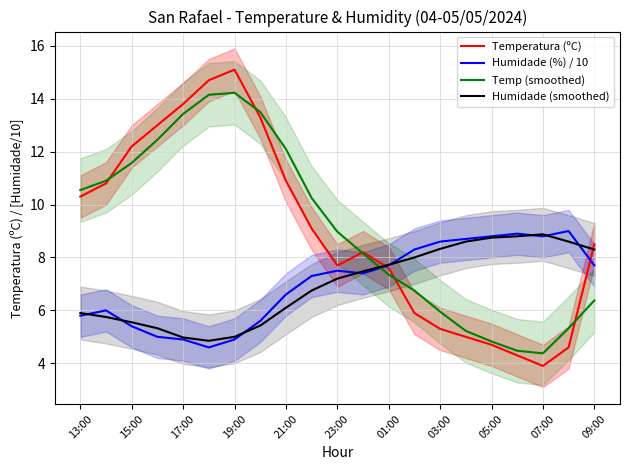

True or false: Humidade (%) / 10 and Temp (smoothed) intersect in this chart.

True